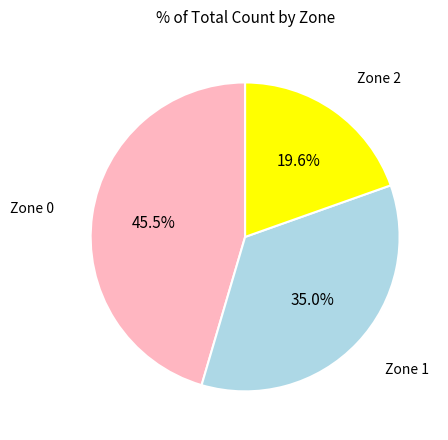

Does any single category account for the majority?

No